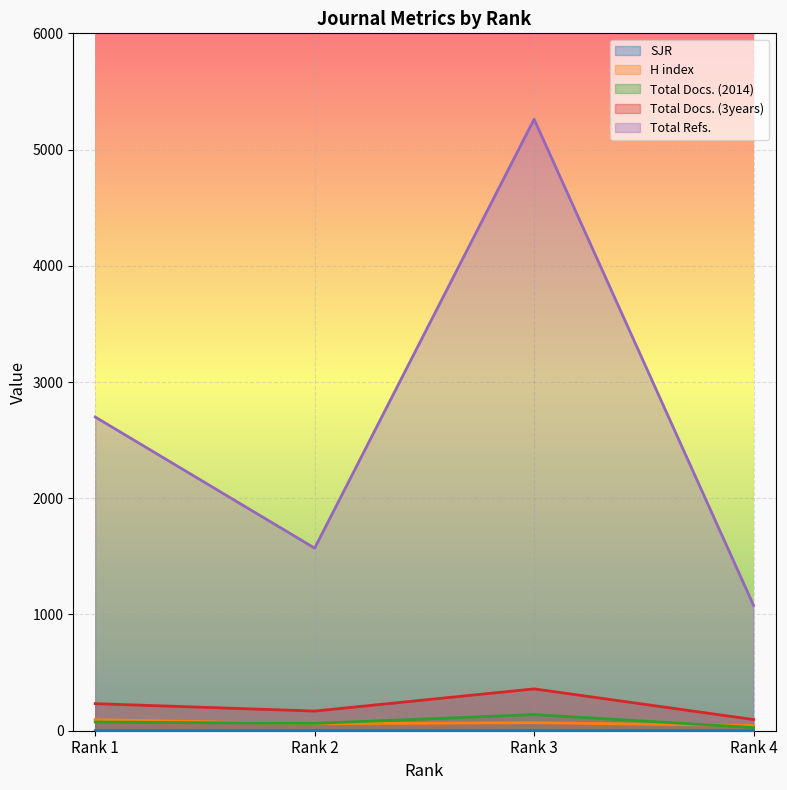

Between Rank 1 and Rank 2, which series saw the biggest shift?

Total Refs.